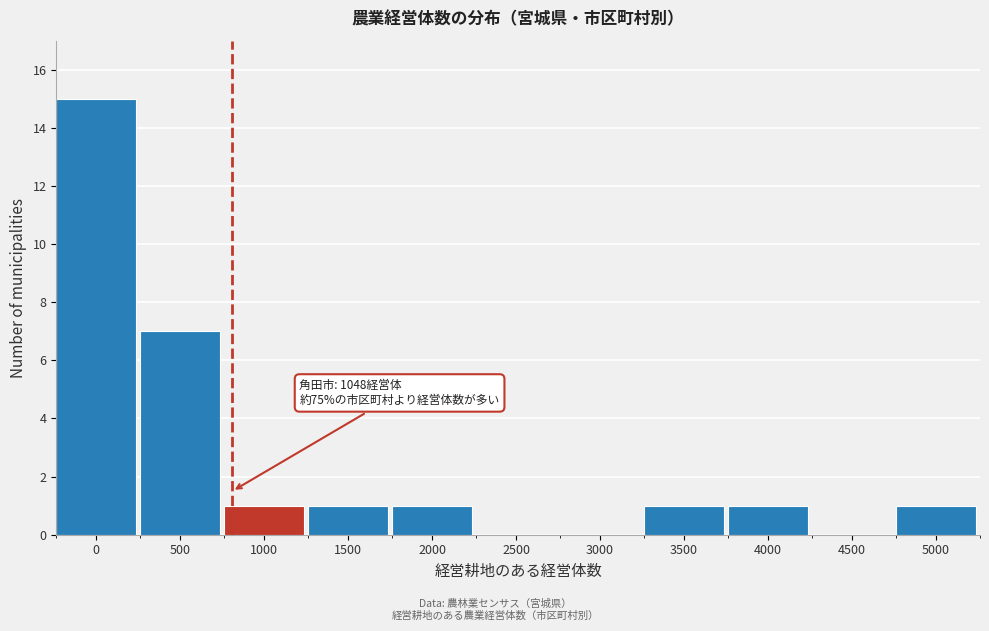

Reading left to right, list all the values displayed in this chart.

0=15	500=7	1000=1	1500=1	2000=1	2500=0	3000=0	3500=1	4000=1	4500=0	5000=1